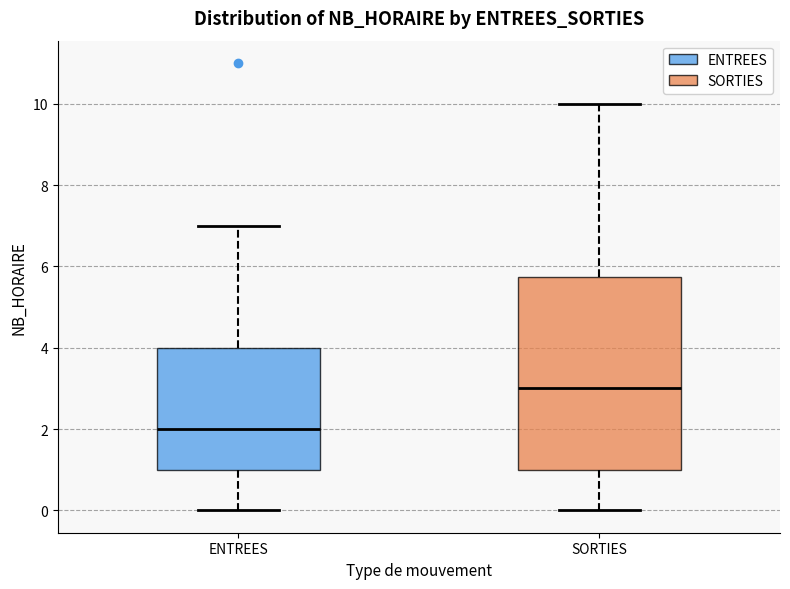

Reading left to right, transcribe this box plot: for each box, give where its median line is, the range the box spans, and where its two whiskers end, as read against the y-axis. The values are not printed on the chart, so give them approximately, as read against the axis.

ENTREES: median 2.0, box 1.0 to 4.0, whiskers 0.0 to 7.0
SORTIES: median 3.0, box 1.0 to 5.8, whiskers 0.0 to 10.0